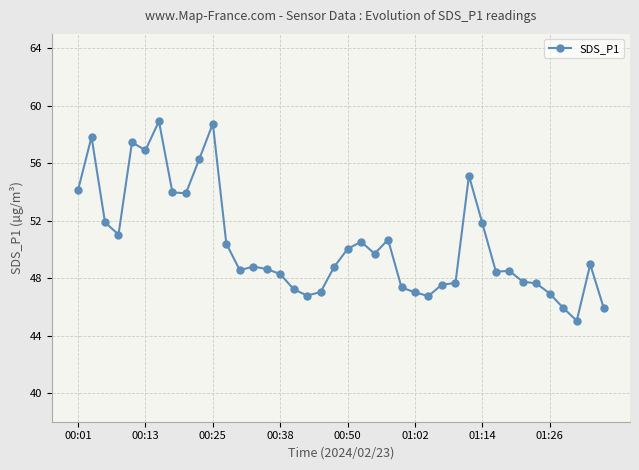

What is the average value?

50.4